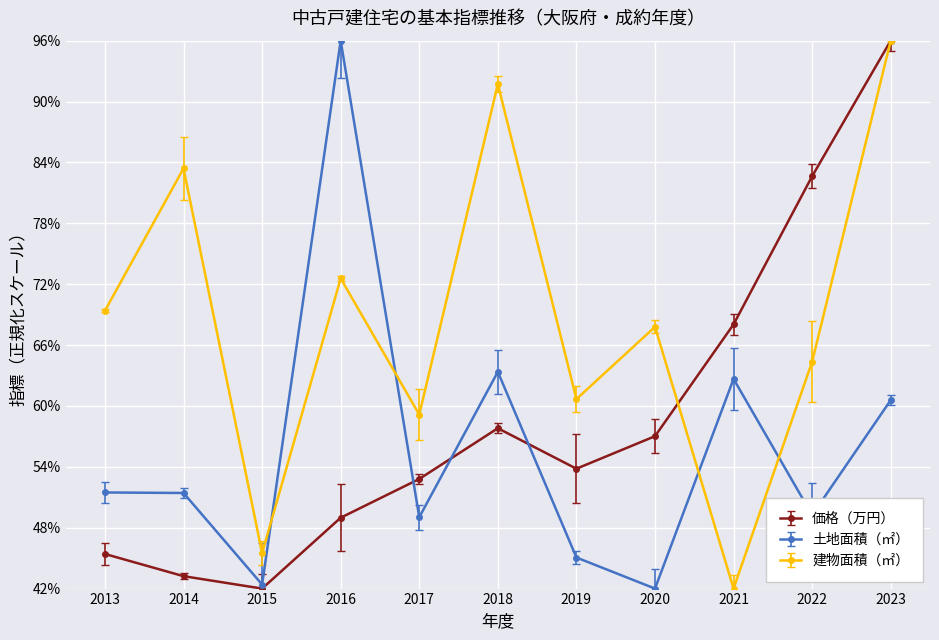

Where is the first local minimum for 土地面積（㎡）?

2015